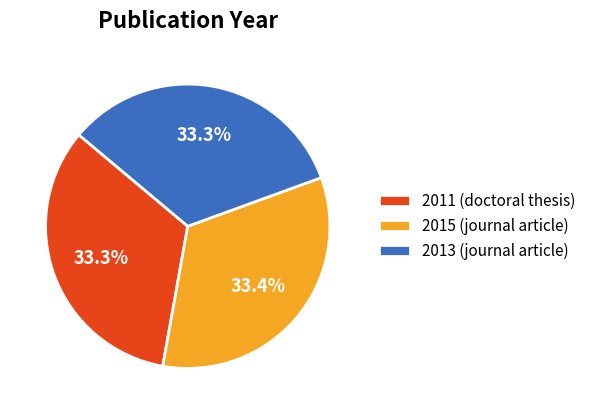

Does 2011 (doctoral thesis) account for over 50% of the chart?

No